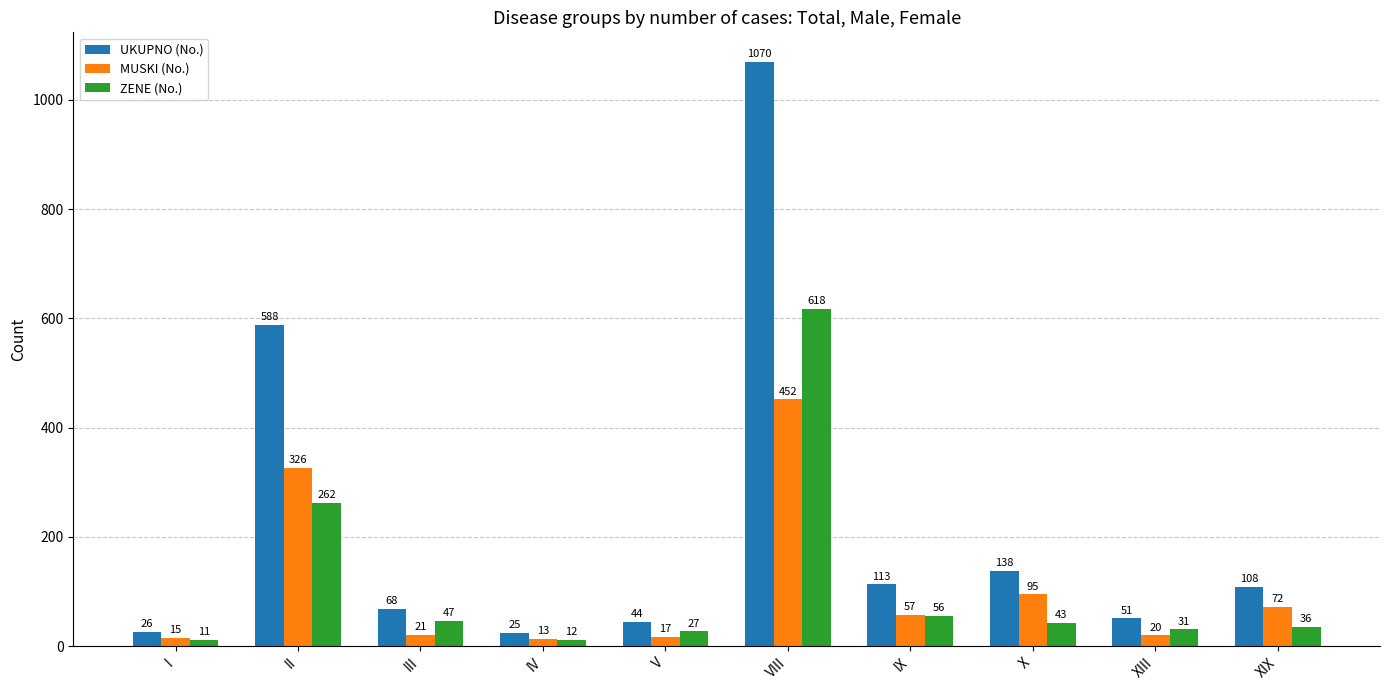

At which label does ZENE (No.) reach its minimum?

I